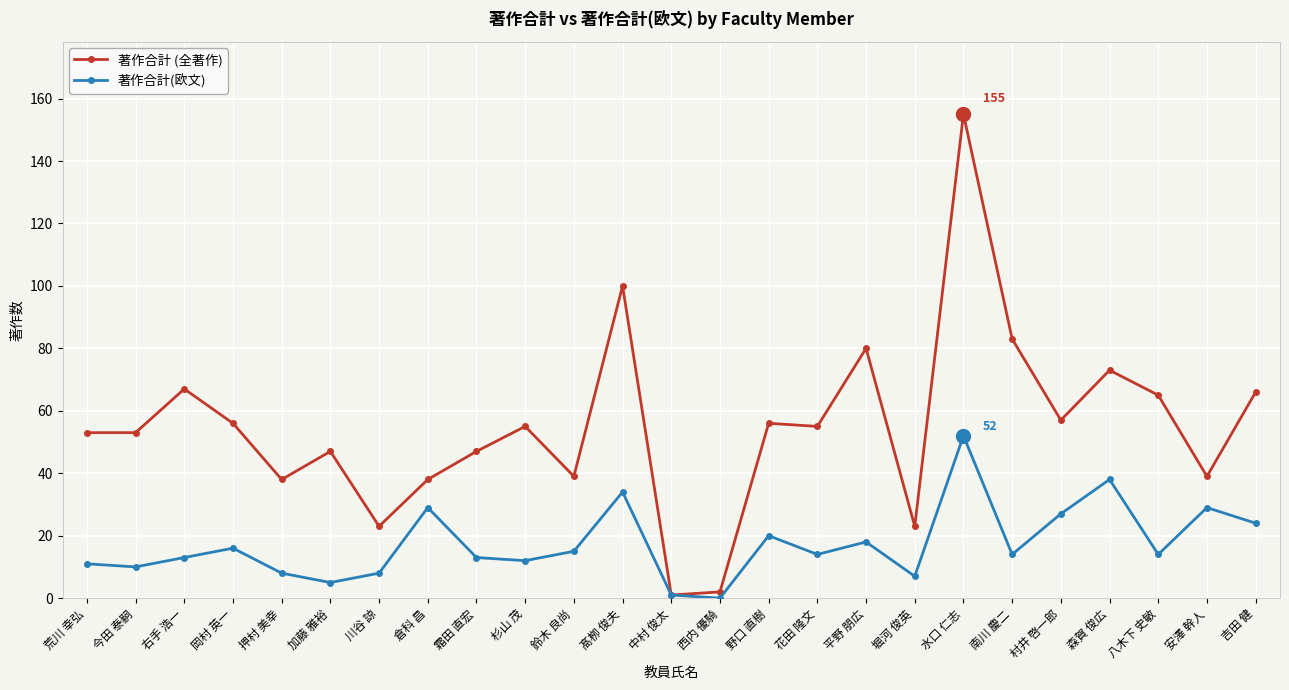

In 著作合計(欧文), how many points are higher than both neighbors (excluding endpoints)?

8